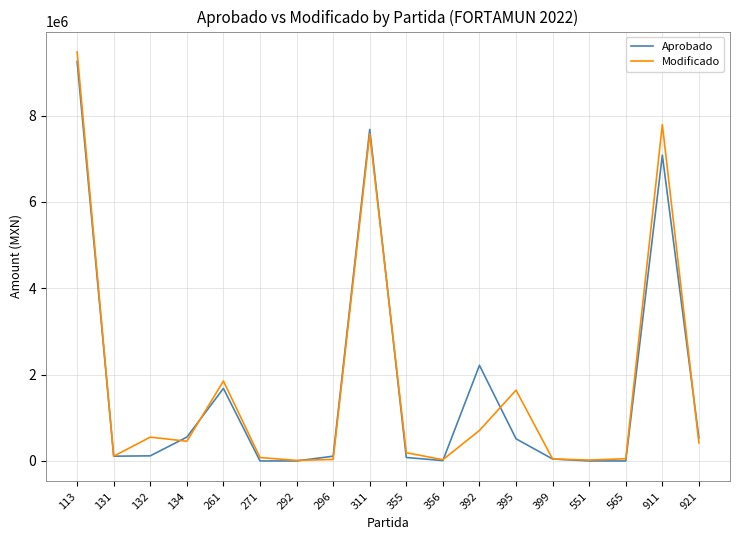

What is the total value across all series at 921?

949166.7